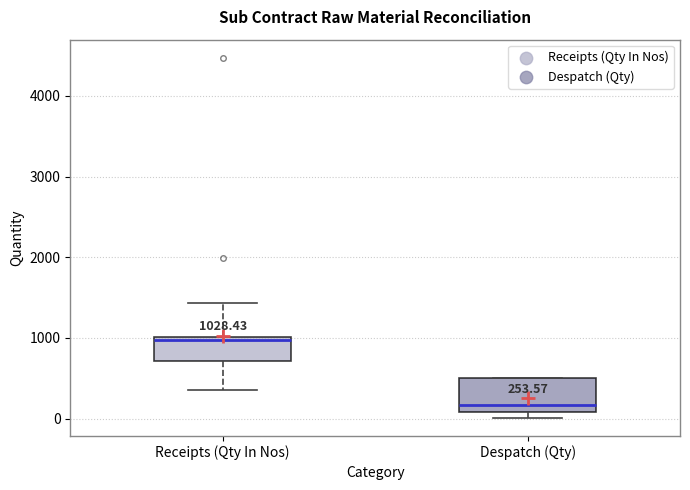

Which box is the tallest, from its lower edge to its upper edge?

Despatch (Qty)